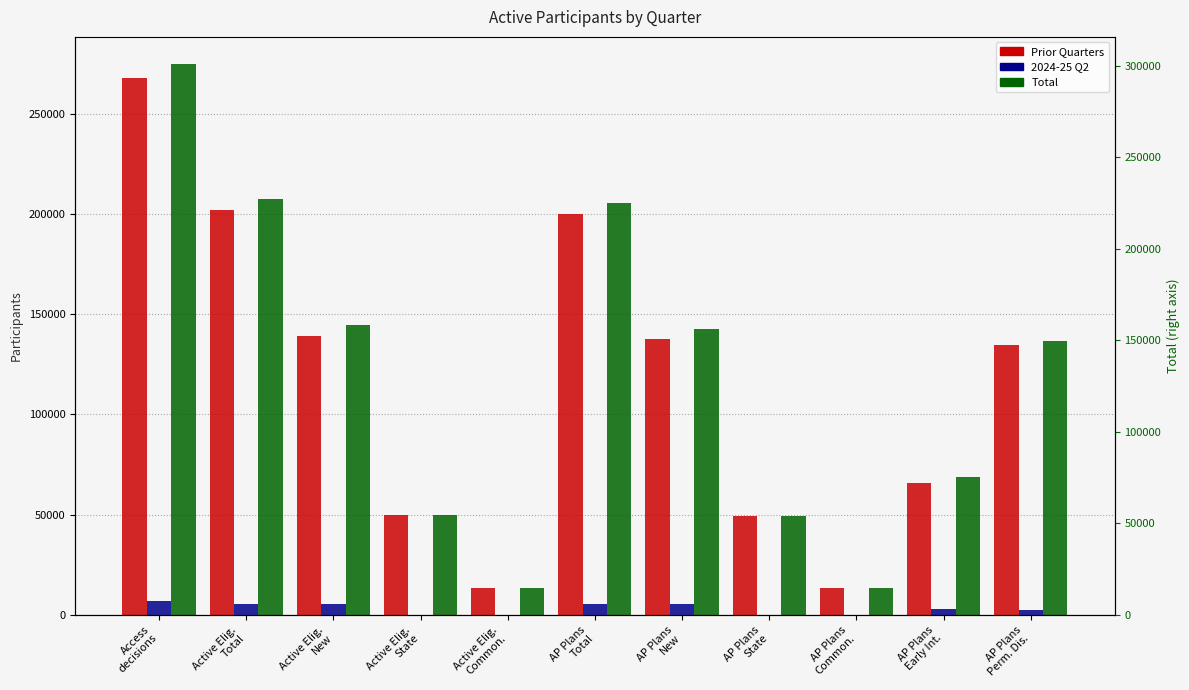

How many data points does each series have?

11